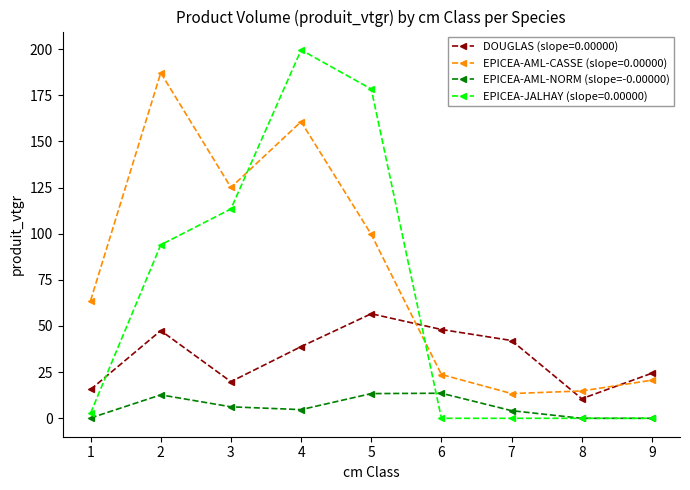

Rank the series by their average value, from lowest to highest.

EPICEA-AML-NORM (slope=-0.00000), DOUGLAS (slope=0.00000), EPICEA-JALHAY (slope=0.00000), EPICEA-AML-CASSE (slope=0.00000)